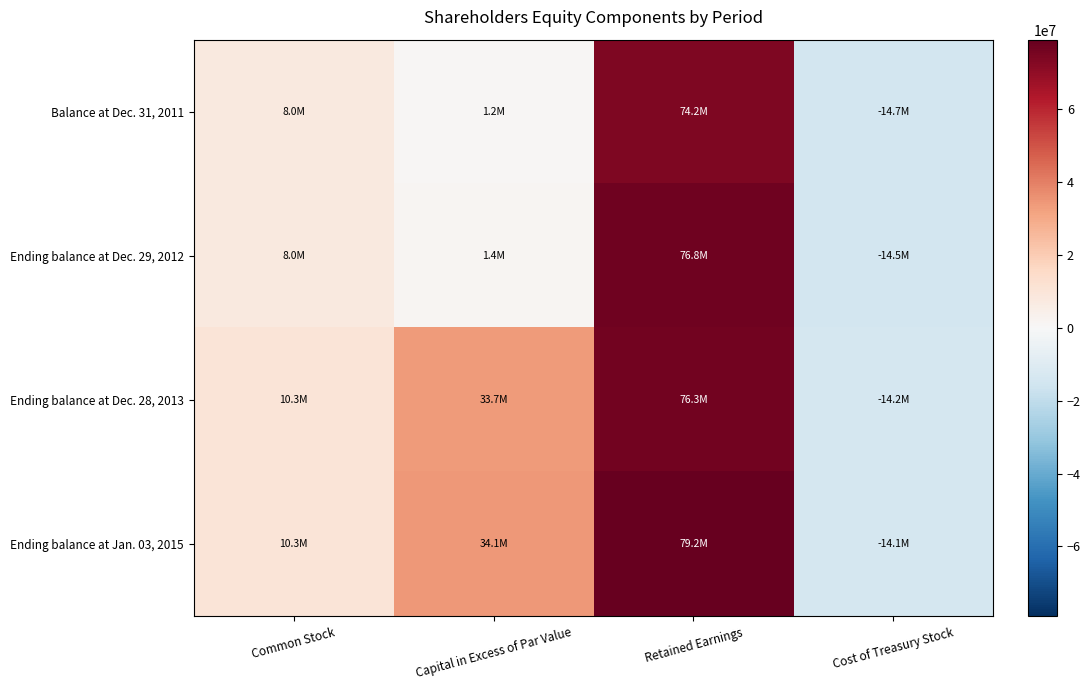

At which category is the sum across all series the highest?

Retained Earnings